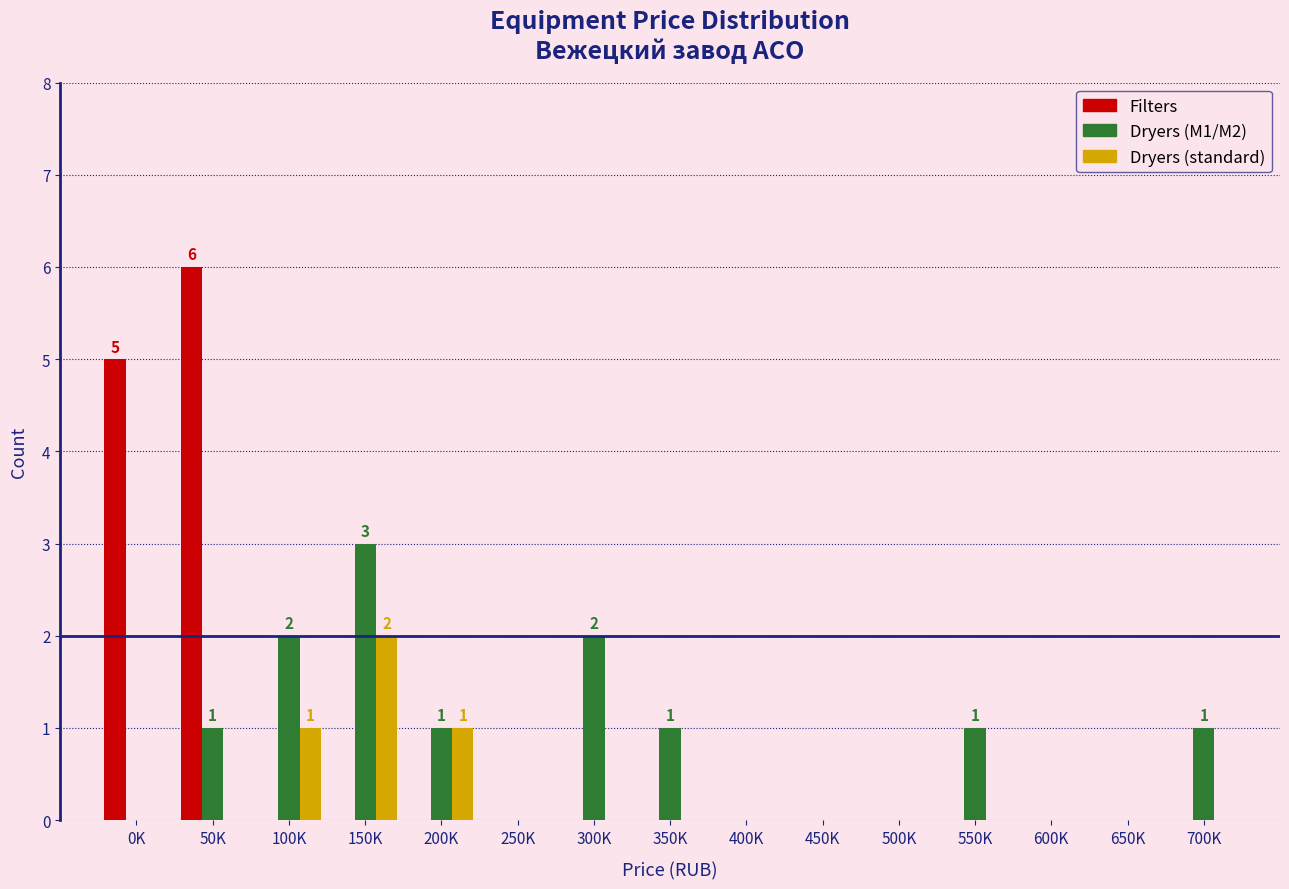

At which category does the chart reach its peak across all series?

50K